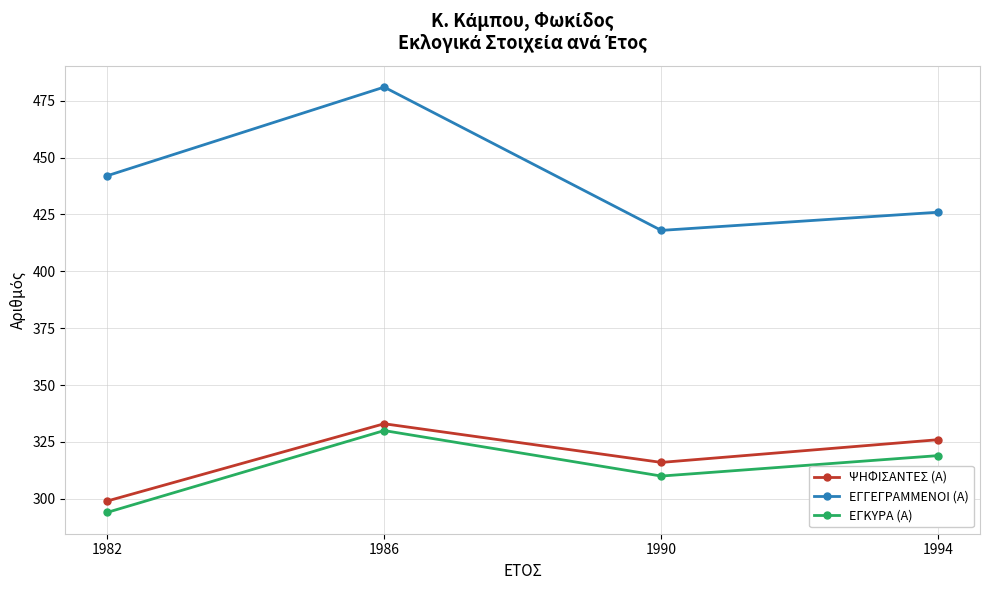

What is the difference between the ΨΗΦΙΣΑΝΤΕΣ (Α) values at 1990 and 1986?

17